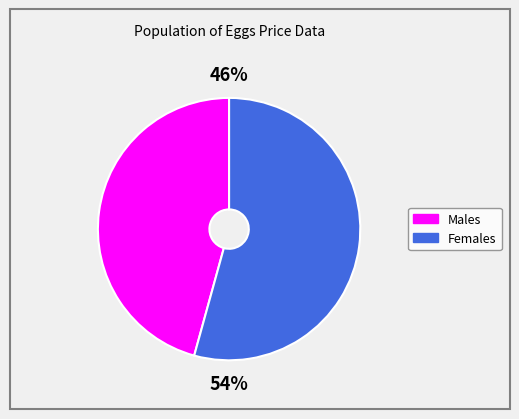

To the nearest percent, what is the average slice percentage?

50%